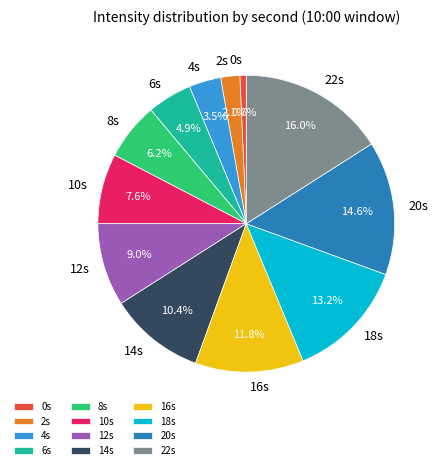

Rank the categories by value from lowest to highest.

0s, 2s, 4s, 6s, 8s, 10s, 12s, 14s, 16s, 18s, 20s, 22s